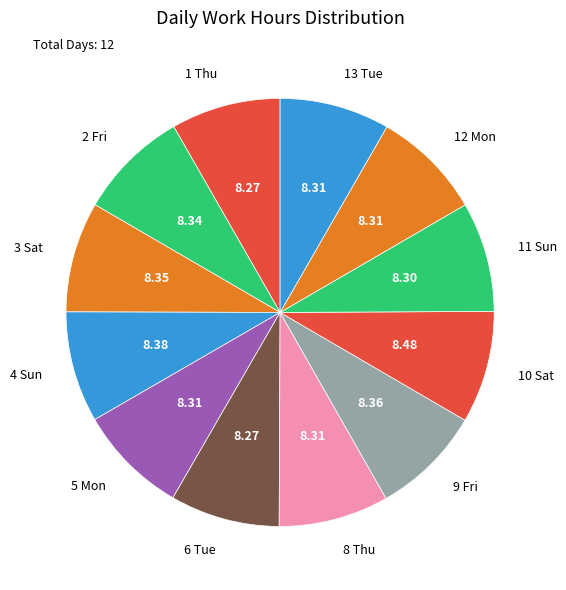

Is there any slice that represents more than half of the pie?

No